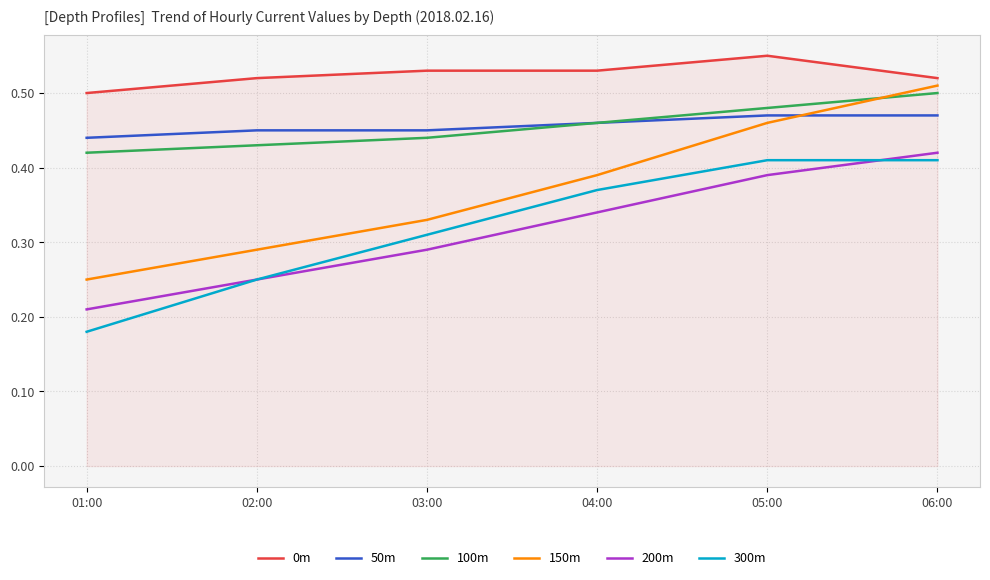

The value of 150m at 06:00 is 0.5. True or false?

True